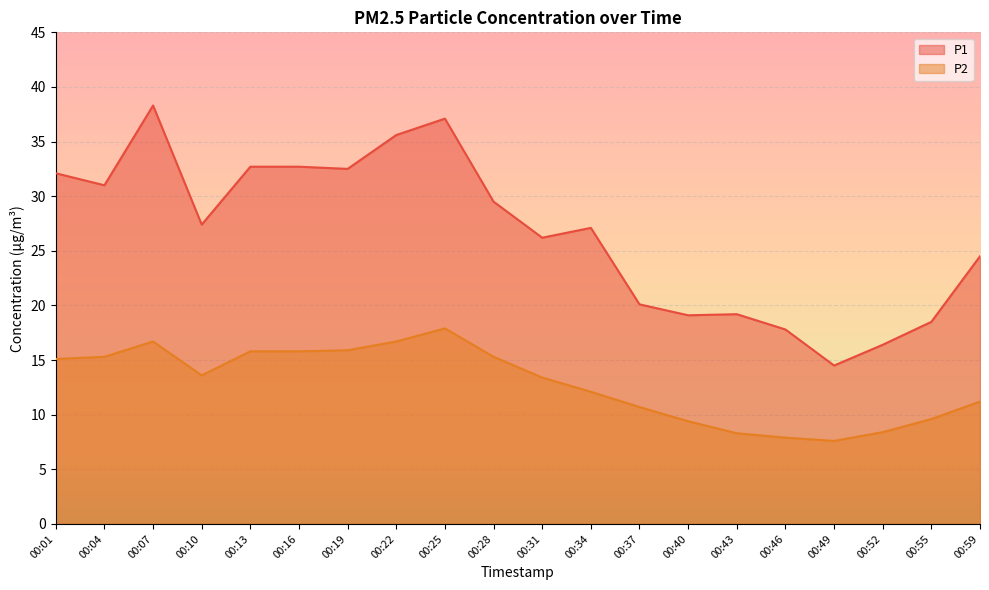

True or false: P1 and P2 cross at least once.

False